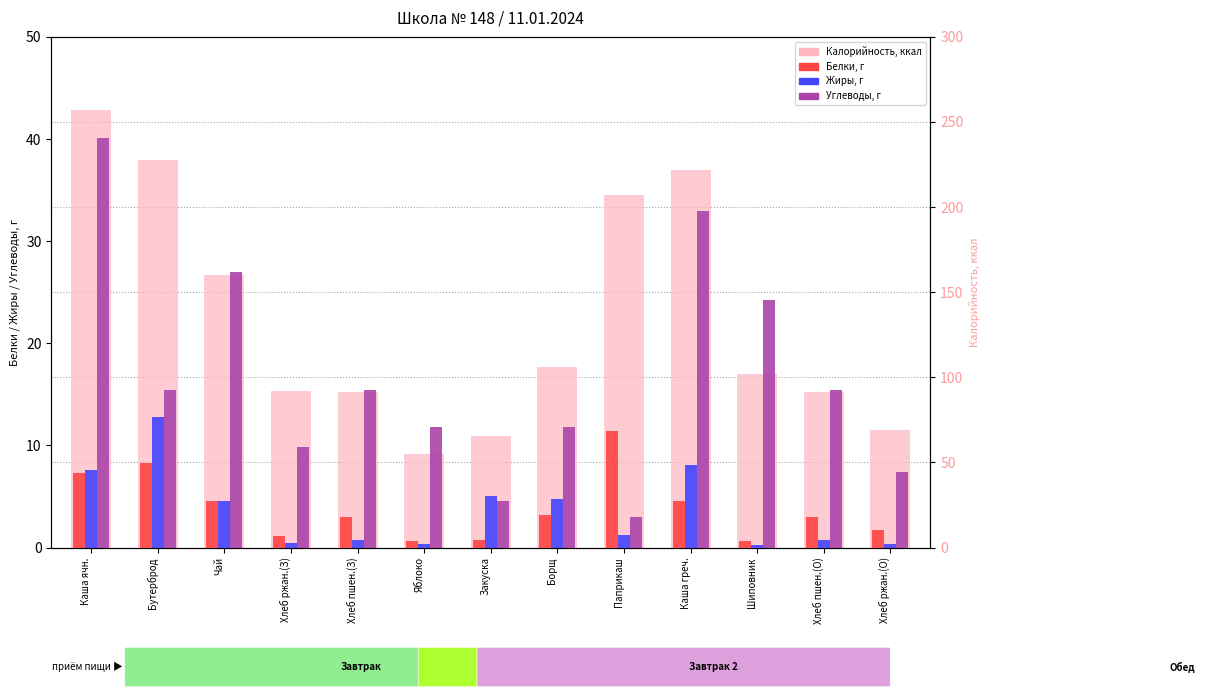

Are the bars grouped side by side (vs. stacked)?

Yes